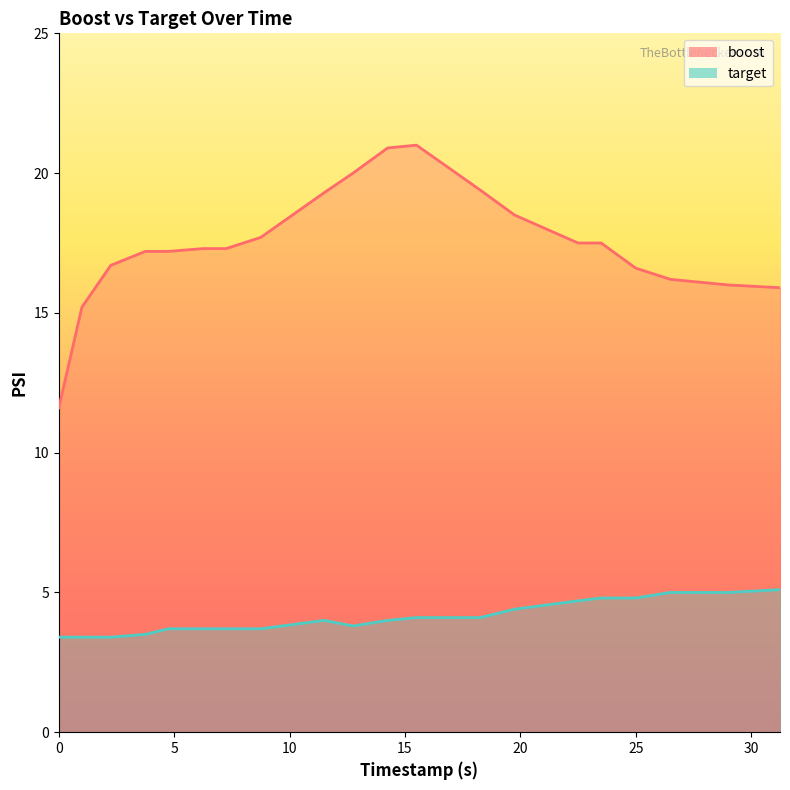

Reading left to right, extract all data points from this chart.

boost: 11.6	15.2	16.7	17.2	17.2	17.3	17.3	17.7	19.3	20.0	20.9	21.0	19.4	18.5	17.5	17.5	16.6	16.2	16.0	15.9
target: 3.4	3.4	3.4	3.5	3.7	3.7	3.7	3.7	4.0	3.8	4.0	4.1	4.1	4.4	4.7	4.8	4.8	5.0	5.0	5.1